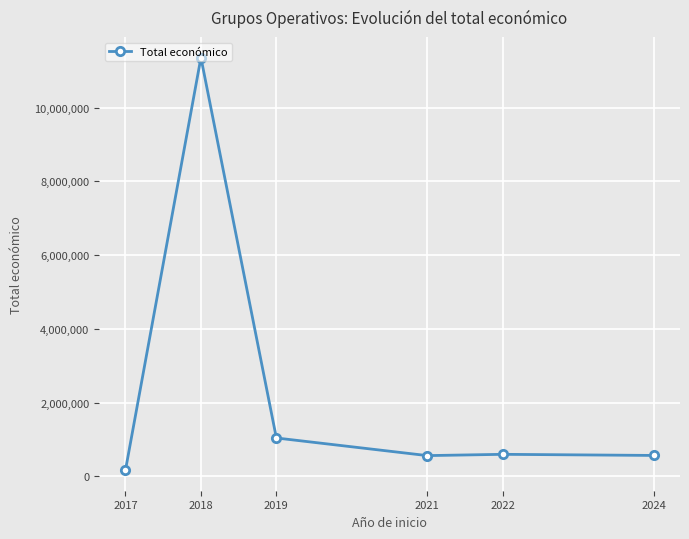

At which label does the data first exceed 599480?

2018